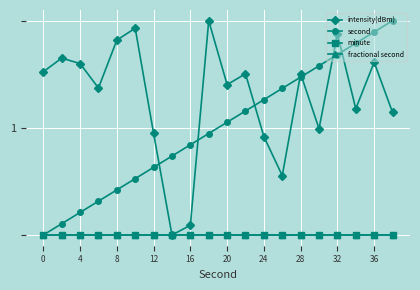

Reading right to left, extract all data points from this chart.

intensity(dBm): 1.1	1.6	1.2	1.9	1.0	1.5	0.6	0.9	1.5	1.4	2.0	0.1	0.0	0.9	1.9	1.8	1.4	1.6	1.7	1.5
second: 2.0	1.9	1.8	1.7	1.6	1.5	1.4	1.3	1.2	1.1	0.9	0.8	0.7	0.6	0.5	0.4	0.3	0.2	0.1	0.0
minute: 0.0	0.0	0.0	0.0	0.0	0.0	0.0	0.0	0.0	0.0	0.0	0.0	0.0	0.0	0.0	0.0	0.0	0.0	0.0	0.0
fractional second: 0.0	0.0	0.0	0.0	0.0	0.0	0.0	0.0	0.0	0.0	0.0	0.0	0.0	0.0	0.0	0.0	0.0	0.0	0.0	0.0